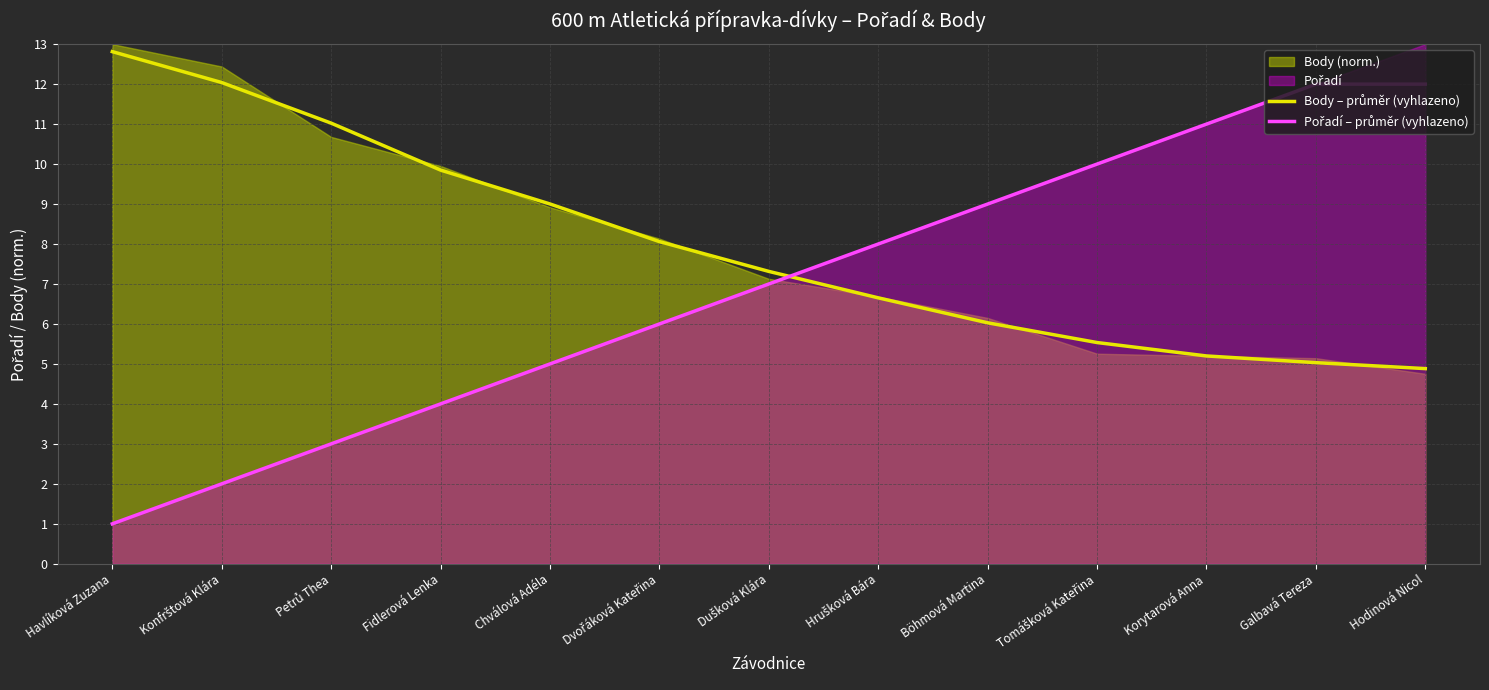

Where do Body – průměr (vyhlazeno) and Pořadí – průměr (vyhlazeno) first cross each other?

Dušková Klára and Hrušková Bára